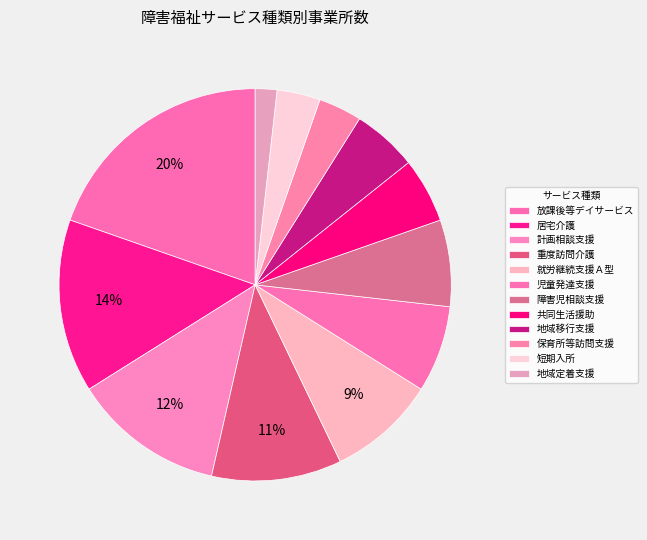

Rank the categories by value from lowest to highest.

地域定着支援, 保育所等訪問支援, 短期入所, 共同生活援助, 地域移行支援, 児童発達支援, 障害児相談支援, 就労継続支援Ａ型, 重度訪問介護, 計画相談支援, 居宅介護, 放課後等デイサービス